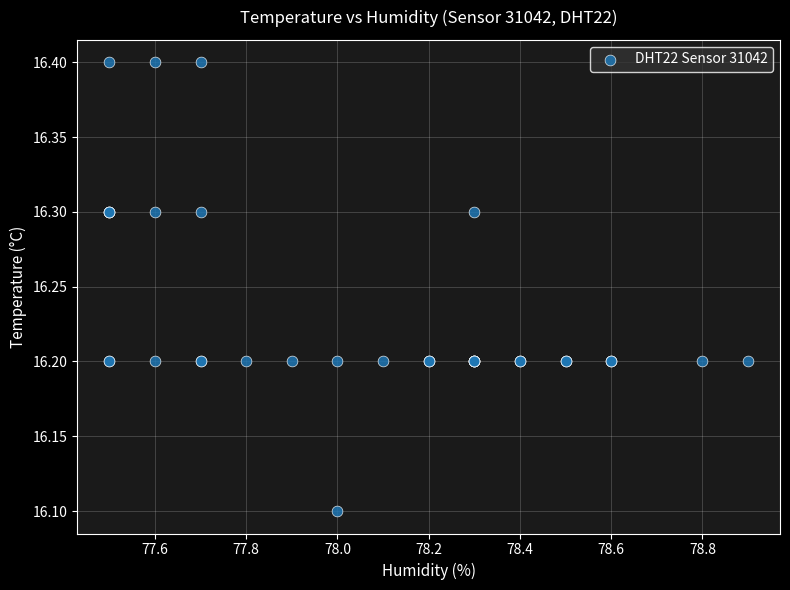

What Y value in the scatter plot is closest to 16?

16.1